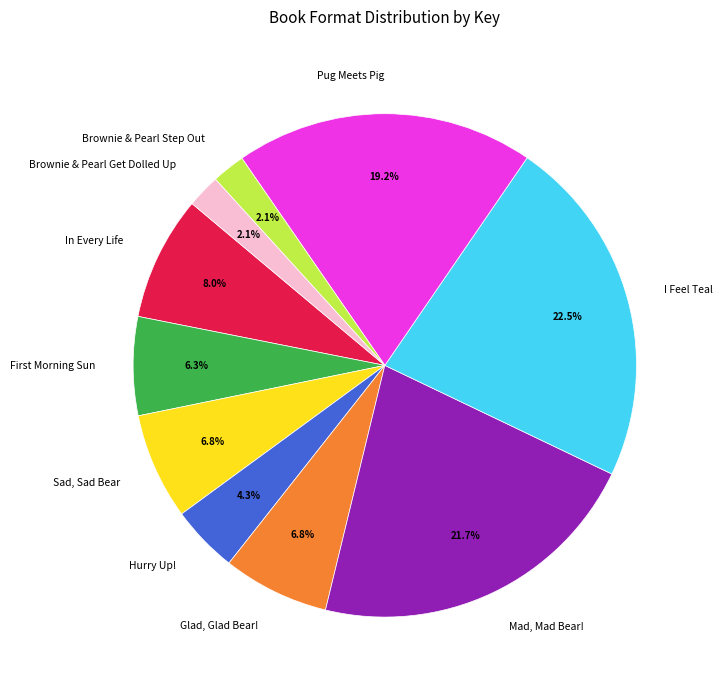

What is the largest slice in the pie chart?

I Feel Teal